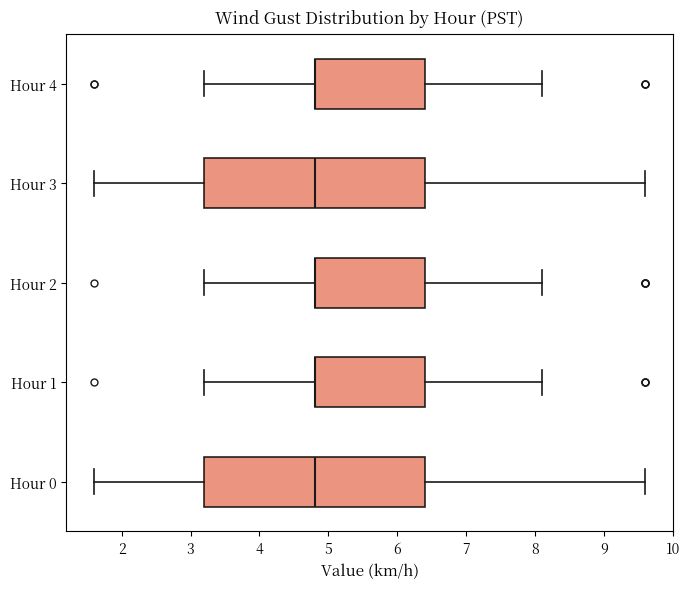

Reading bottom to top, transcribe this box plot: for each box, give where its median line is, the range the box spans, and where its two whiskers end, as read against the x-axis. The values are not printed on the chart, so give them approximately, as read against the axis.

Hour 0: median 4.8, box 3.2 to 6.4, whiskers 1.6 to 9.6
Hour 1: median 4.8 (drawn on the box's left edge), box 4.8 to 6.4, whiskers 3.2 to 8.1
Hour 2: median 4.8 (drawn on the box's left edge), box 4.8 to 6.4, whiskers 3.2 to 8.1
Hour 3: median 4.8, box 3.2 to 6.4, whiskers 1.6 to 9.6
Hour 4: median 4.8 (drawn on the box's left edge), box 4.8 to 6.4, whiskers 3.2 to 8.1